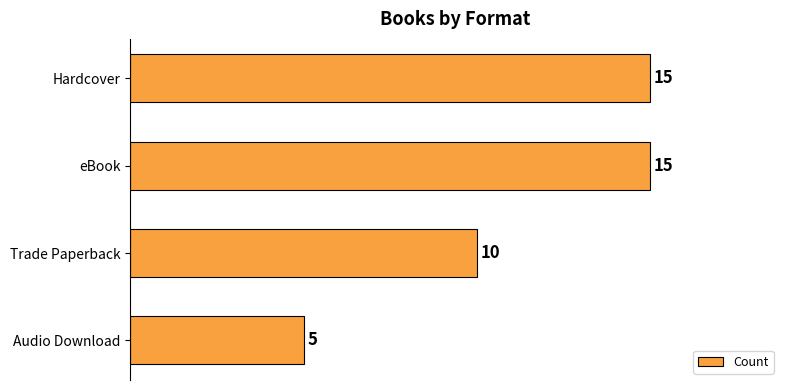

How many distinct data groups are displayed?

1